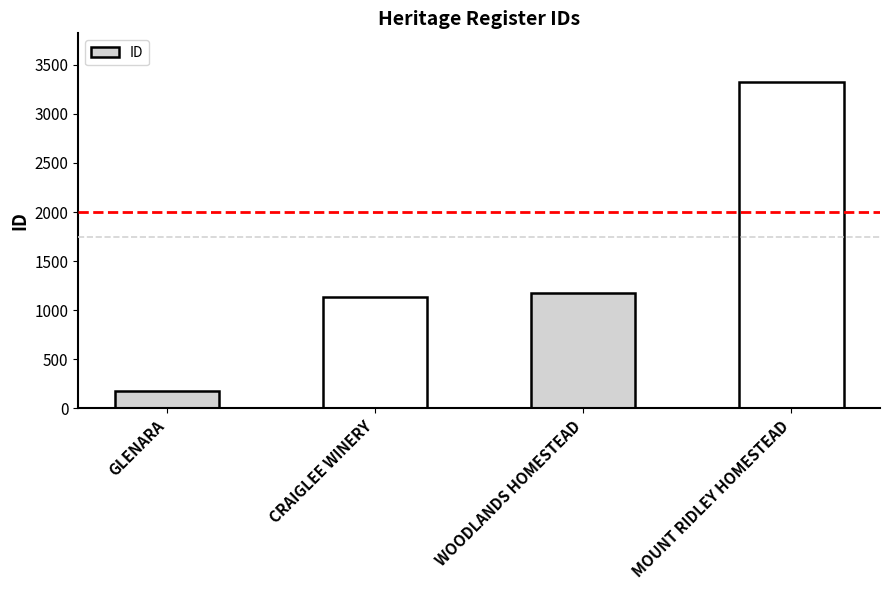

True or false: the data shows 1137 at CRAIGLEE WINERY.

True